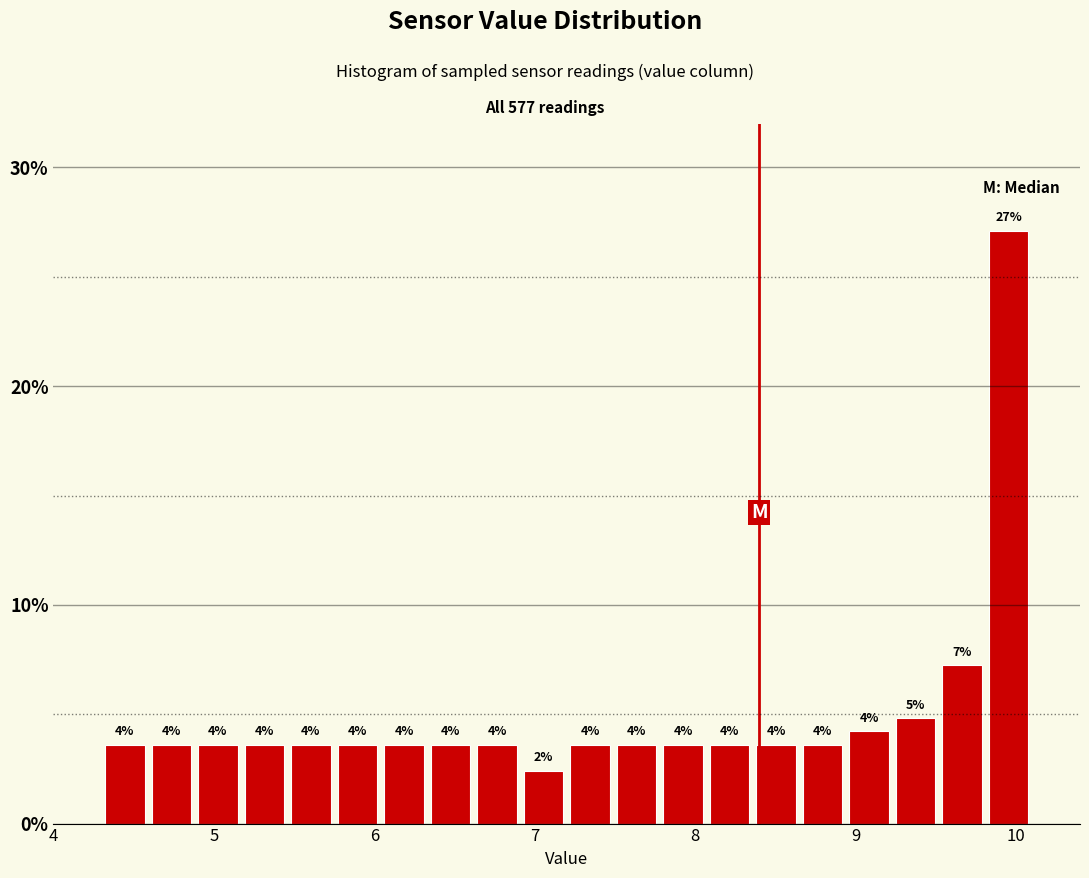

Read against the x-axis, roughly where is the centre of the tallest bar?

10.0